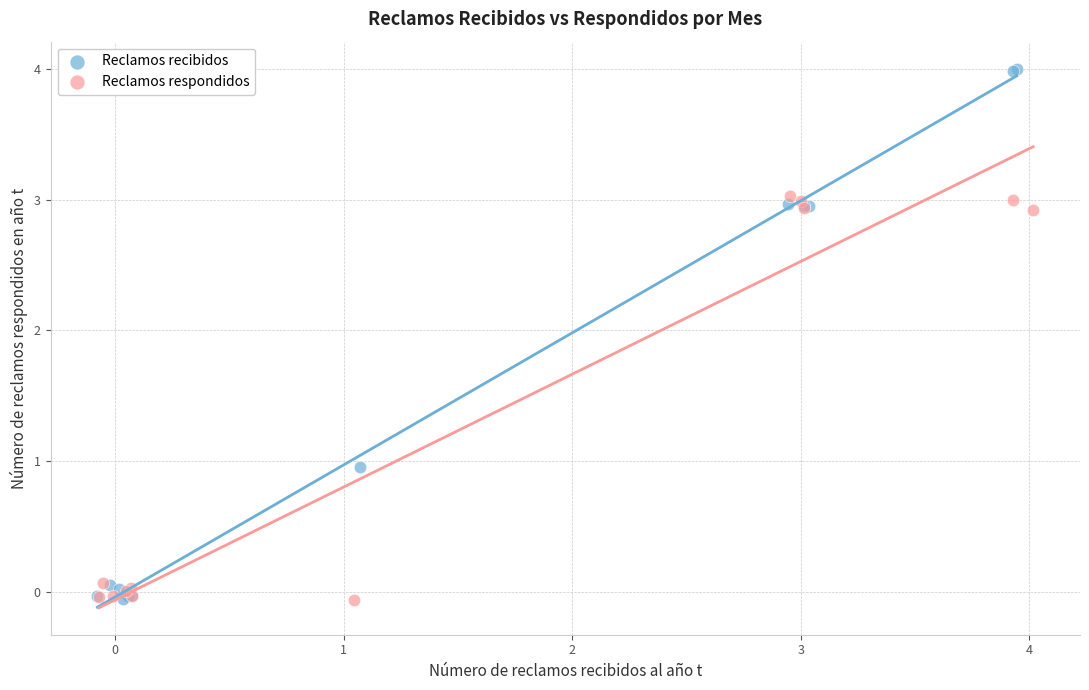

Which series has the widest spread of Y values?

Reclamos recibidos